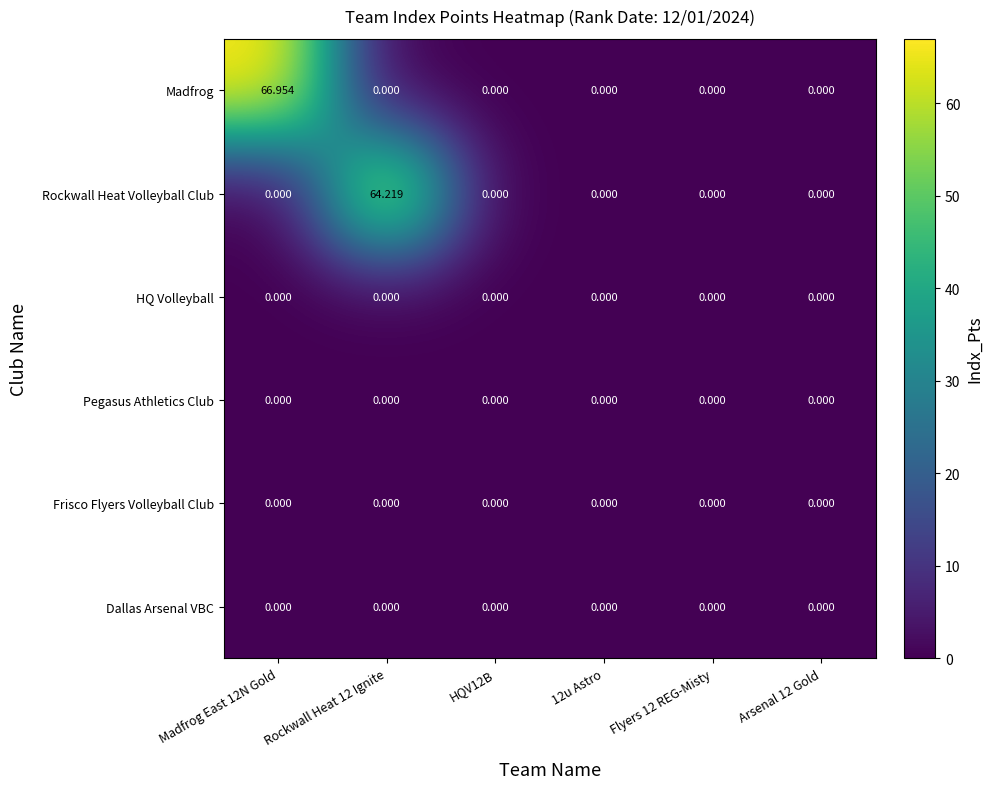

At how many categories does at least one series exceed 2?

2